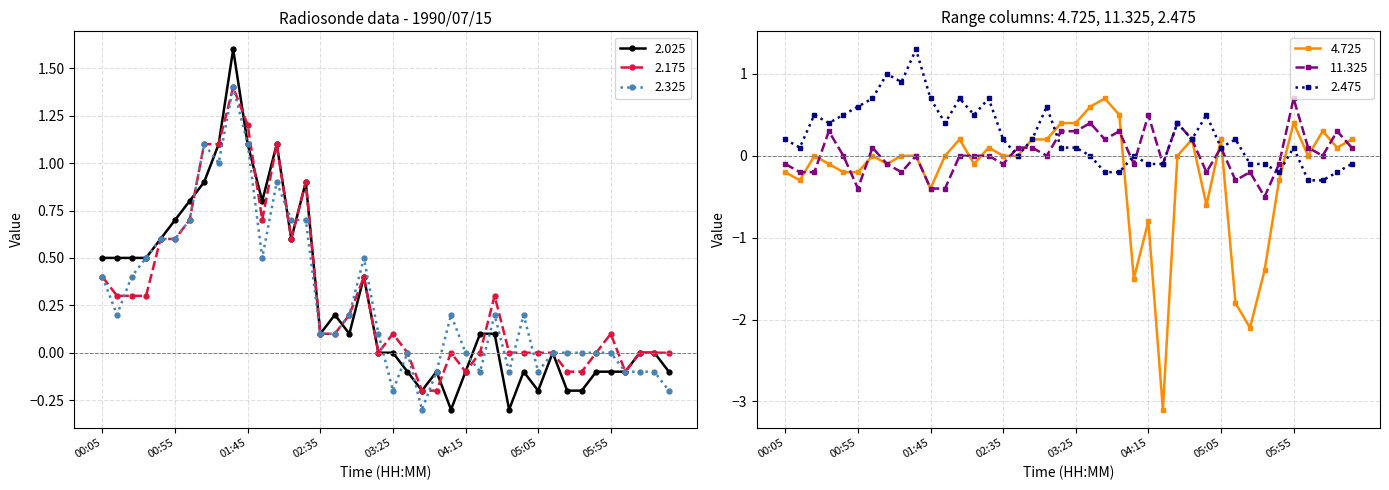

At which category is the sum across all series the highest?

01:35